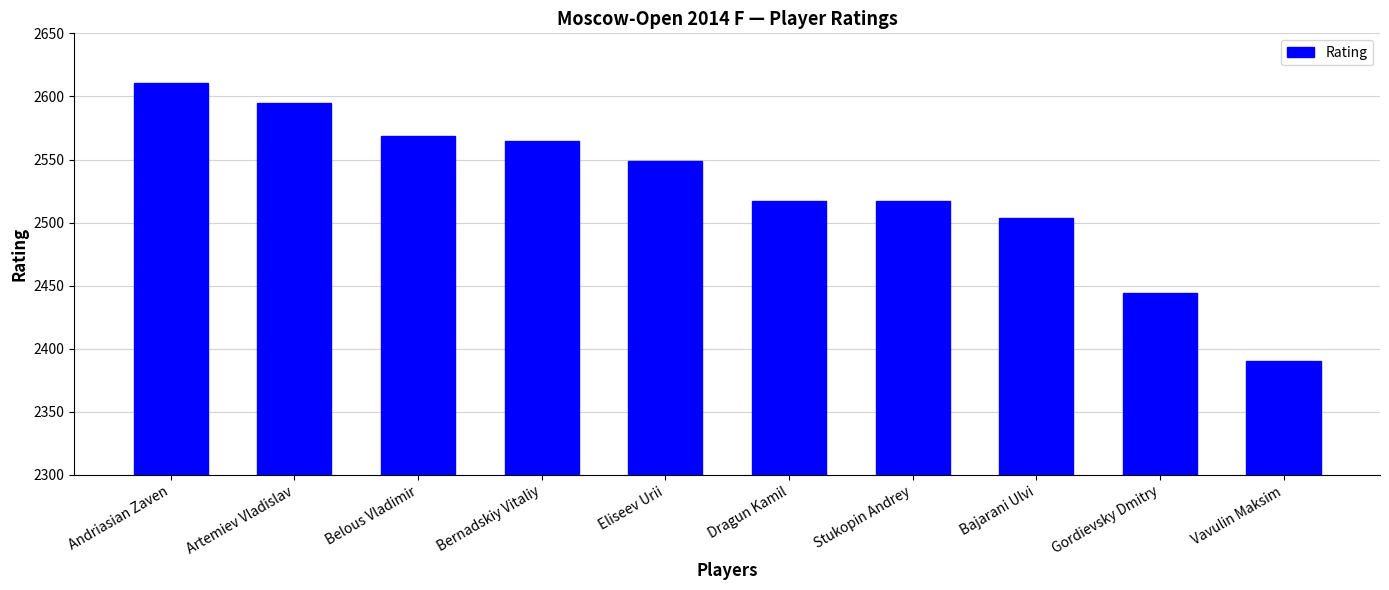

Which label corresponds to the smallest value in the chart?

Vavulin Maksim